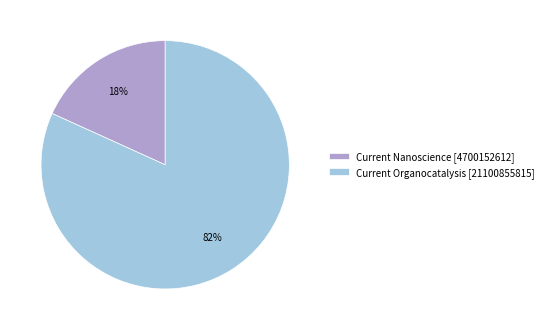

Which slice is the largest?

Current Organocatalysis